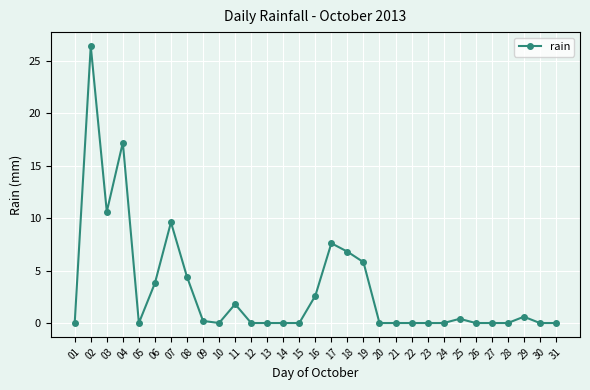

What is the difference between the values at 12 and 18?

6.8